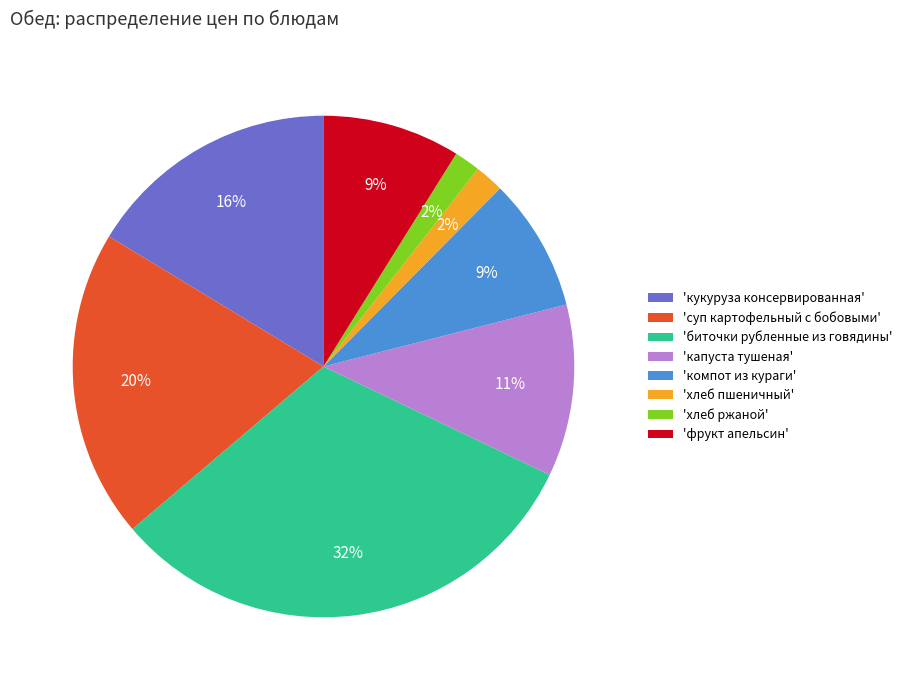

Is there any slice that represents more than half of the pie?

No